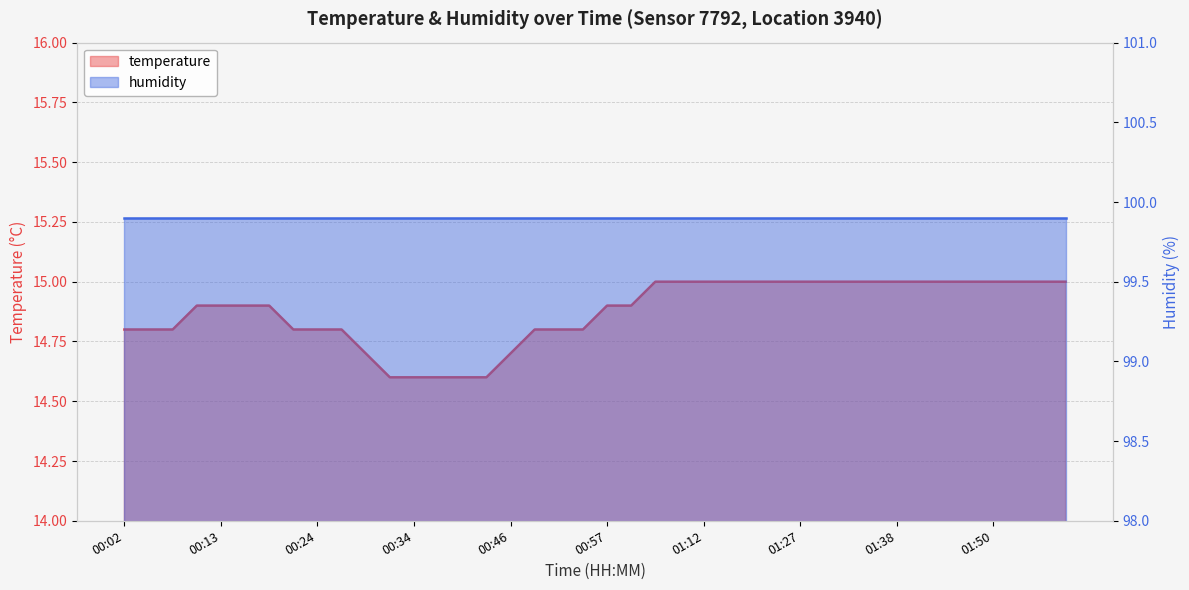

List the labels in order of value, smallest first.

00:32, 00:34, 00:37, 00:40, 00:43, 00:29, 00:46, 00:02, 00:04, 00:07, 00:21, 00:24, 00:26, 00:48, 00:51, 00:54, 00:10, 00:13, 00:15, 00:18, 00:57, 01:00, 01:03, 01:05, 01:12, 01:18, 01:21, 01:24, 01:27, 01:30, 01:33, 01:36, 01:38, 01:41, 01:44, 01:47, 01:50, 01:52, 01:55, 01:58